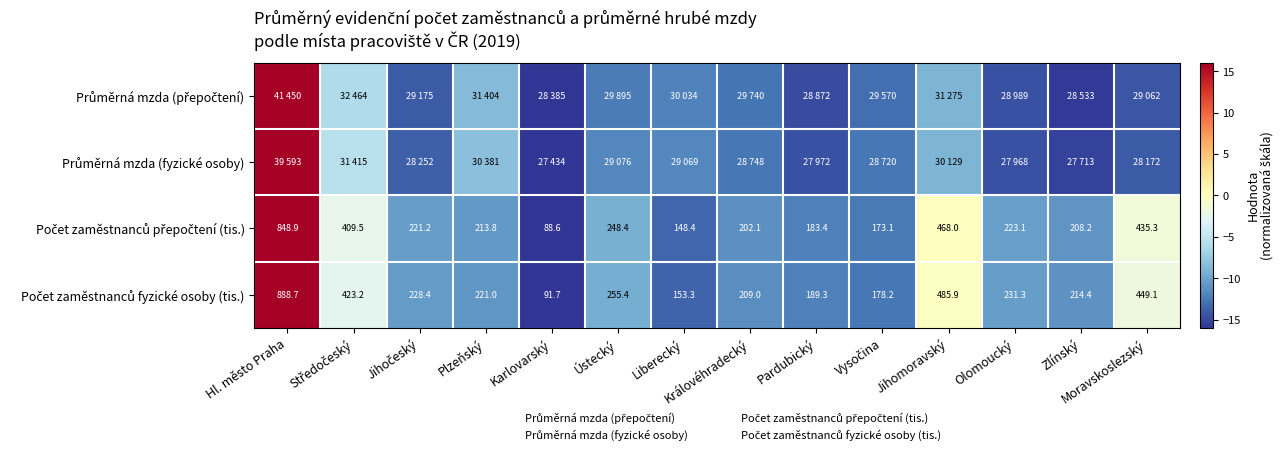

What is the spread (max minus min) of values at Plzeňský?

2.6